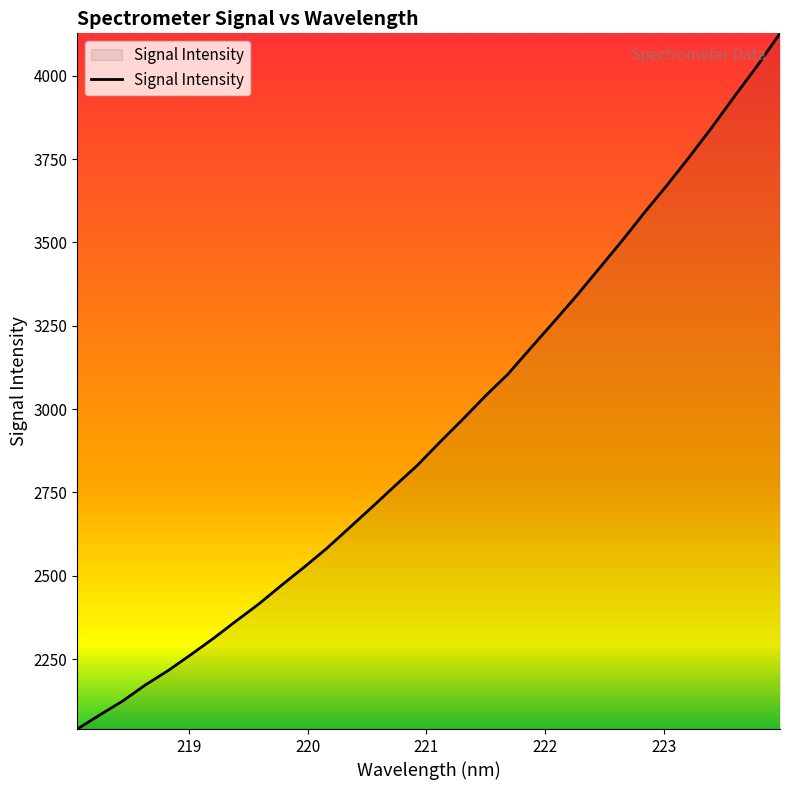

How many lines are shown in the chart?

1